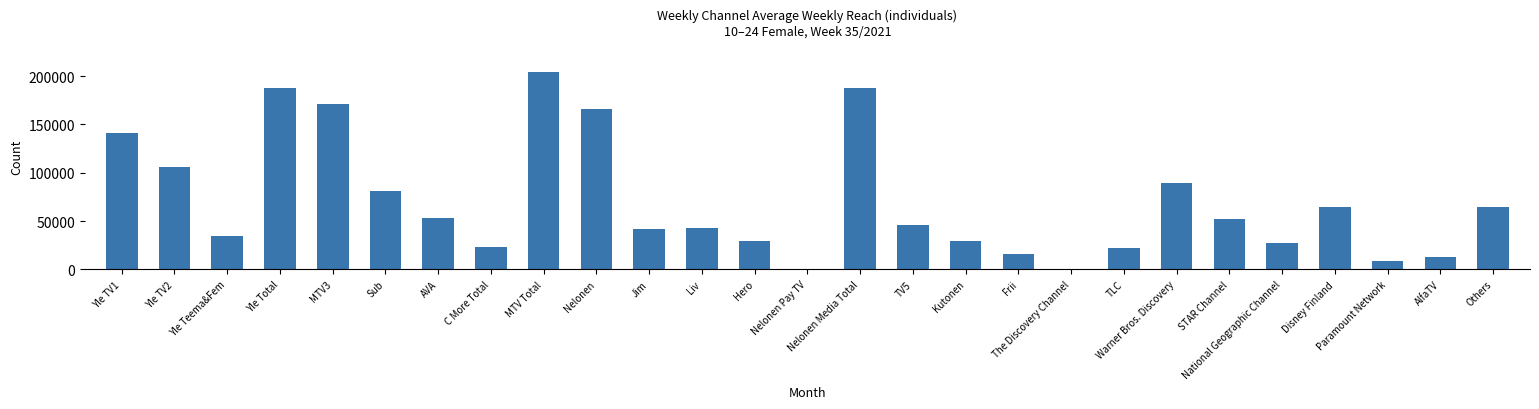

The value at Liv is 43000. True or false?

True